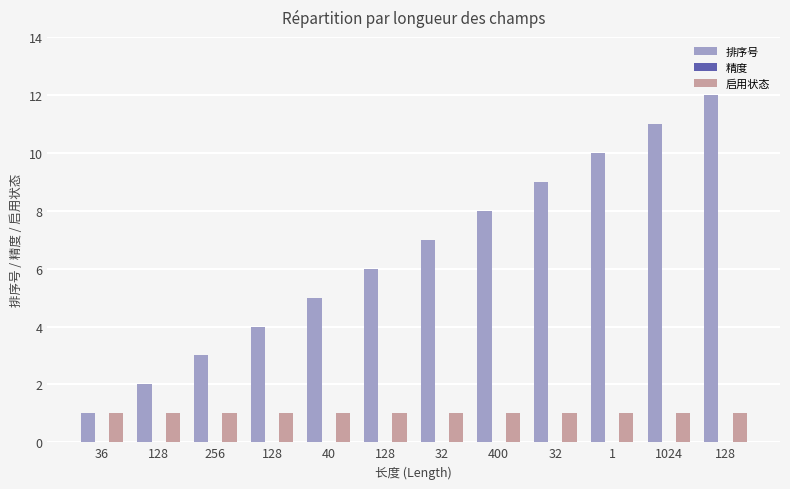

What is the label of the 4th bar from the right?

32